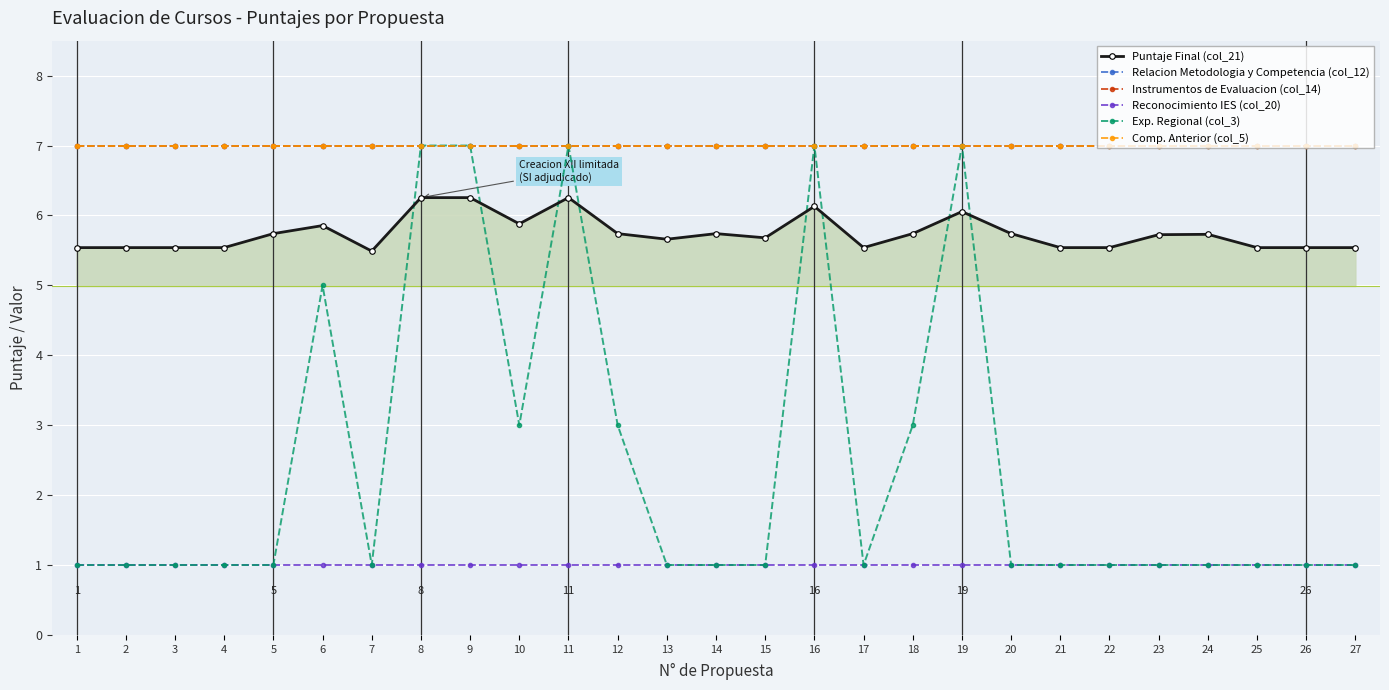

How many data points does each series have?

27